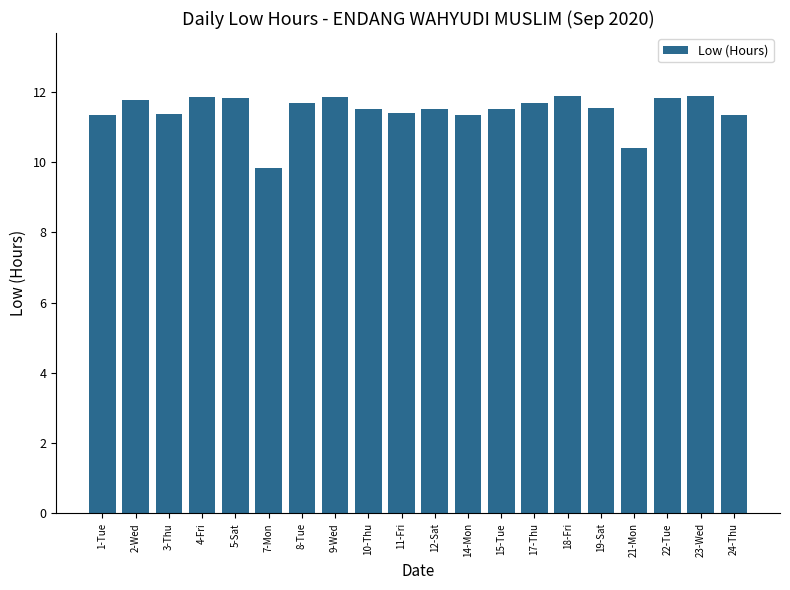

What is the sum of the values at 24-Thu and 22-Tue?

23.2